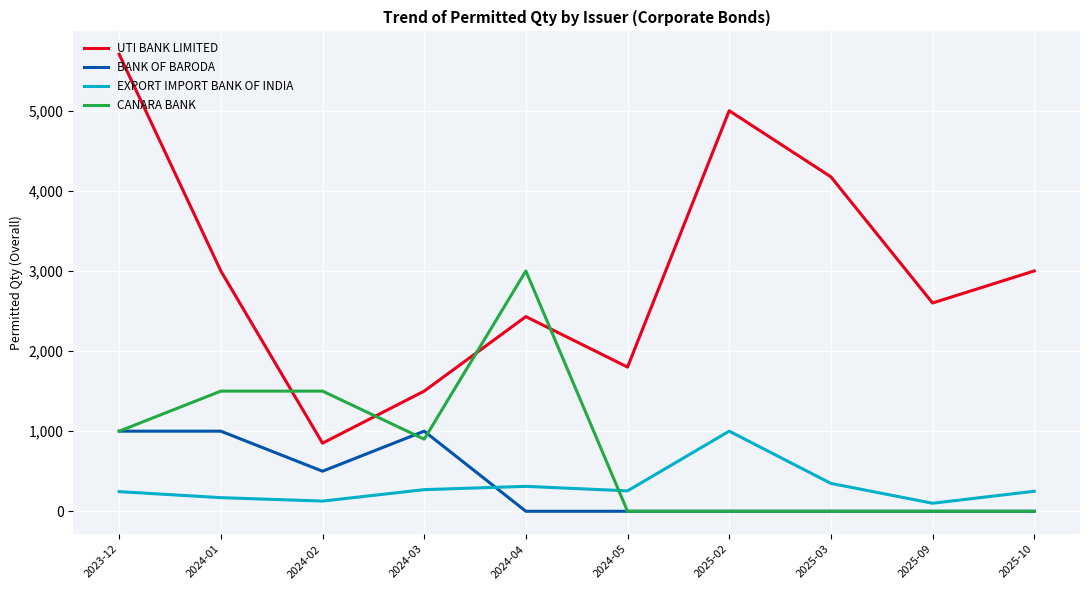

Which series has the largest total across all categories?

UTI BANK LIMITED